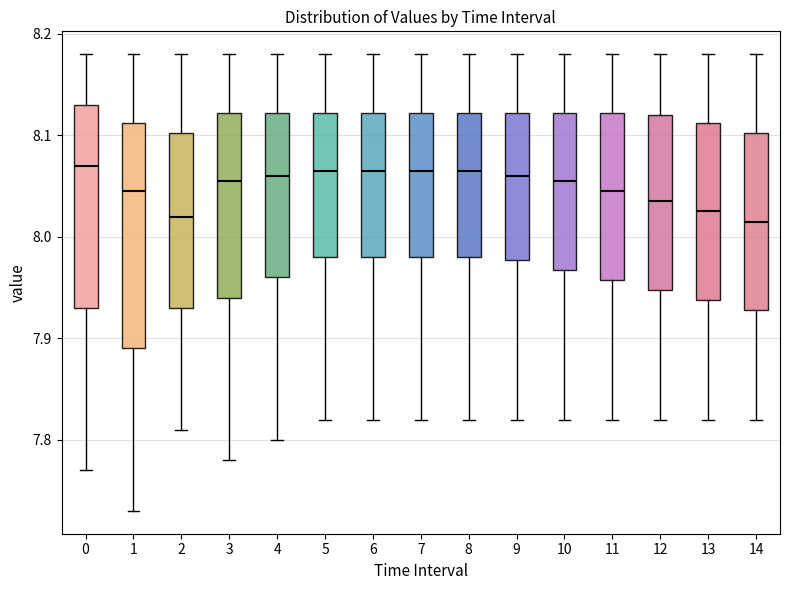

Reading left to right, transcribe this box plot: for each box, give where its median line is, the range the box spans, and where its two whiskers end, as read against the y-axis. The values are not printed on the chart, so give them approximately, as read against the axis.

0: median 8.07, box 7.93 to 8.13, whiskers 7.77 to 8.18
1: median 8.05, box 7.89 to 8.11, whiskers 7.73 to 8.18
2: median 8.02, box 7.93 to 8.10, whiskers 7.81 to 8.18
3: median 8.06, box 7.94 to 8.12, whiskers 7.78 to 8.18
4: median 8.06, box 7.96 to 8.12, whiskers 7.80 to 8.18
5: median 8.07, box 7.98 to 8.12, whiskers 7.82 to 8.18
6: median 8.07, box 7.98 to 8.12, whiskers 7.82 to 8.18
7: median 8.07, box 7.98 to 8.12, whiskers 7.82 to 8.18
8: median 8.07, box 7.98 to 8.12, whiskers 7.82 to 8.18
9: median 8.06, box 7.98 to 8.12, whiskers 7.82 to 8.18
10: median 8.06, box 7.97 to 8.12, whiskers 7.82 to 8.18
11: median 8.05, box 7.96 to 8.12, whiskers 7.82 to 8.18
12: median 8.04, box 7.95 to 8.12, whiskers 7.82 to 8.18
13: median 8.03, box 7.94 to 8.11, whiskers 7.82 to 8.18
14: median 8.02, box 7.93 to 8.10, whiskers 7.82 to 8.18